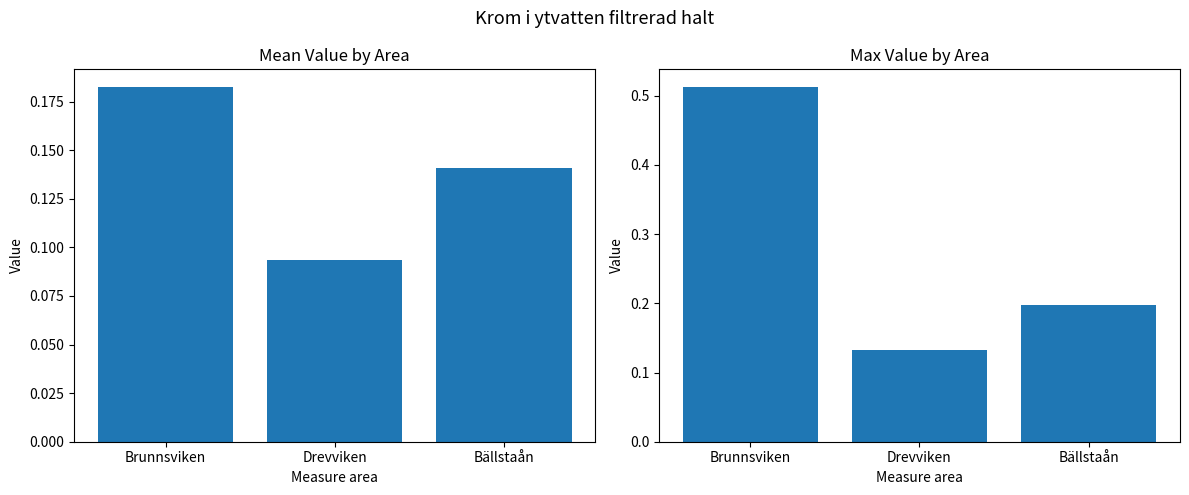

Rank the series at Brunnsviken from lowest to highest value.

Mean Value, Max Value